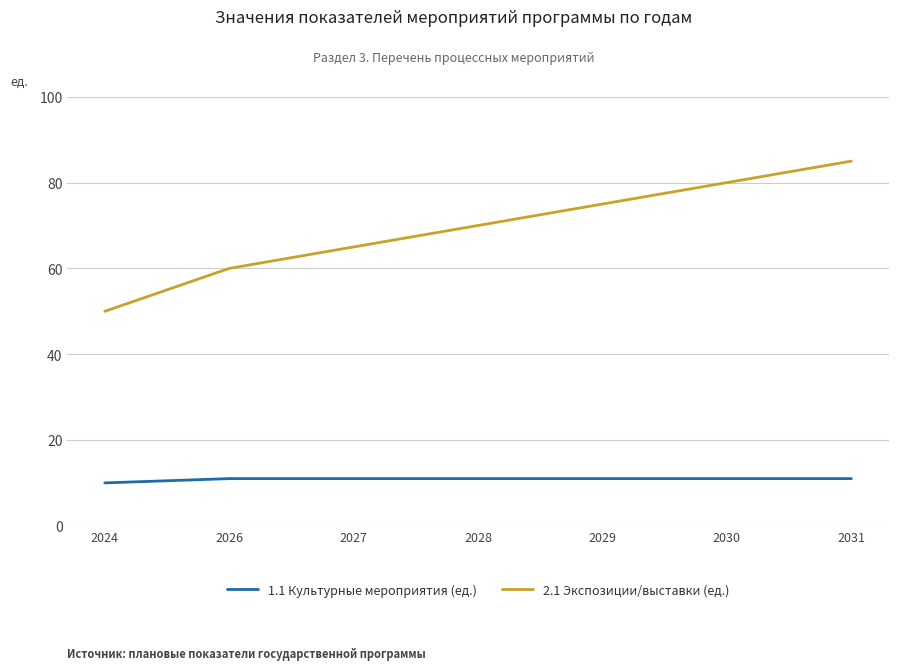

How many categories are shown in the chart?

7